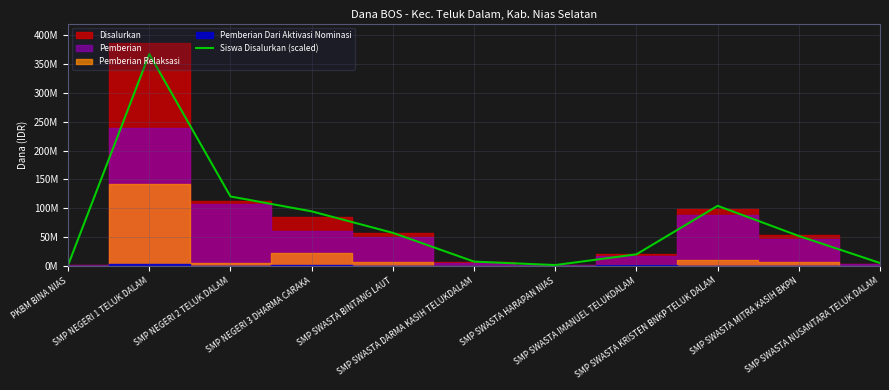

Where does the data first go above 52200000?

SMP NEGERI 1 TELUK DALAM